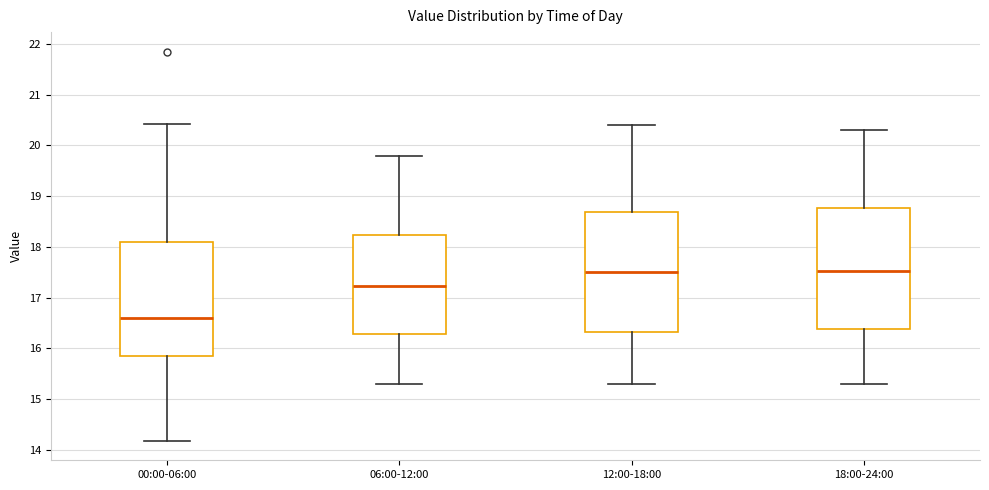

Reading left to right, read every box against the y-axis: the position of its median line, the range the box covers, and the ends of its whiskers. The values are not printed on the chart, so give them approximately, as read against the axis.

00:00-06:00: median 16.6, box 15.9 to 18.1, whiskers 14.2 to 20.4
06:00-12:00: median 17.2, box 16.3 to 18.2, whiskers 15.3 to 19.8
12:00-18:00: median 17.5, box 16.3 to 18.7, whiskers 15.3 to 20.4
18:00-24:00: median 17.5, box 16.4 to 18.8, whiskers 15.3 to 20.3